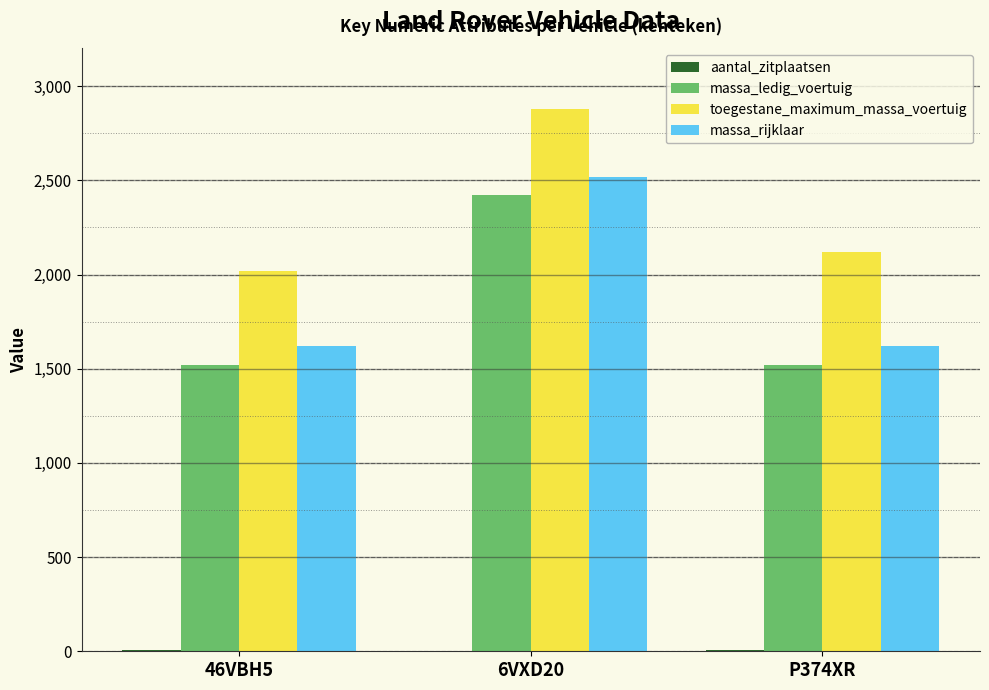

The massa_ledig_voertuig series shows 2420 at 6VXD20. True or false?

True